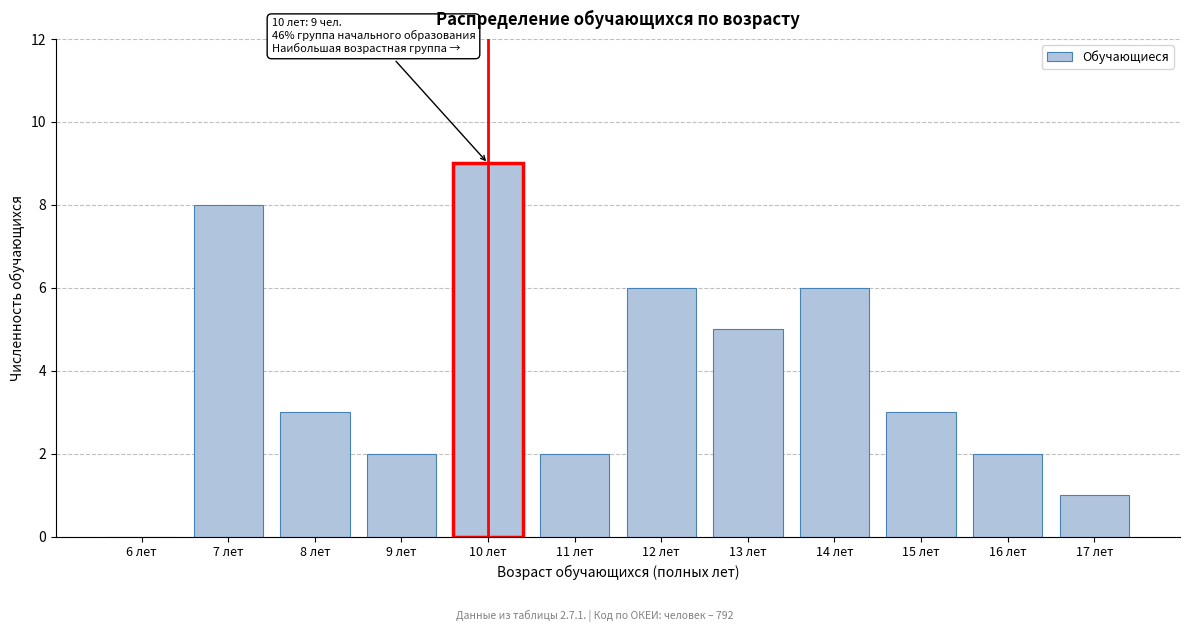

Reading left to right, what are all the values shown in this chart?

6 лет=0	7 лет=8	8 лет=3	9 лет=2	10 лет=9	11 лет=2	12 лет=6	13 лет=5	14 лет=6	15 лет=3	16 лет=2	17 лет=1